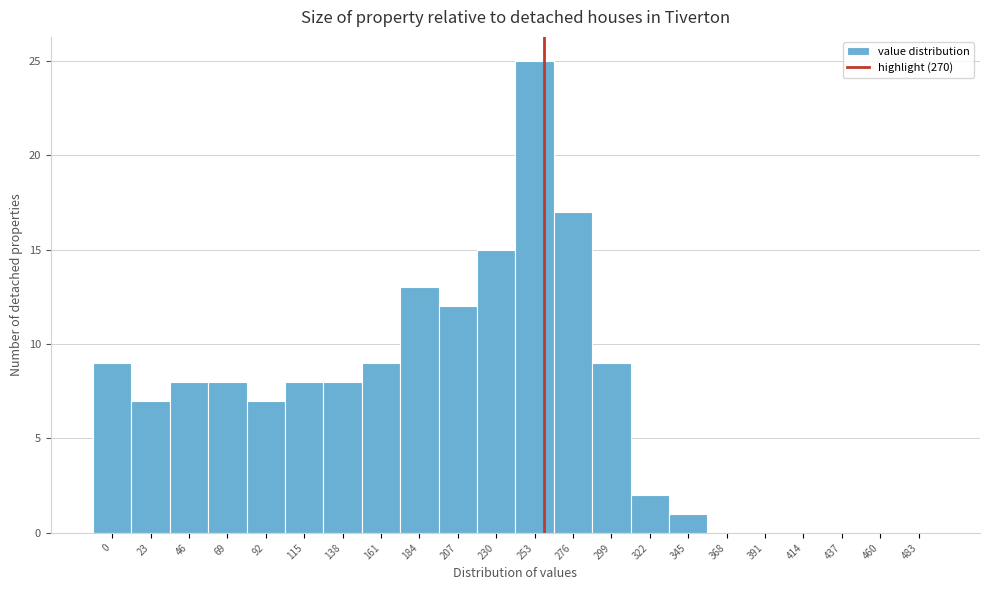

Reading left to right, list all the values displayed in this chart.

0=9	23=7	46=8	69=8	92=7	115=8	138=8	161=9	184=13	207=12	230=15	253=25	276=17	299=9	322=2	345=1	368=0	391=0	414=0	437=0	460=0	483=0